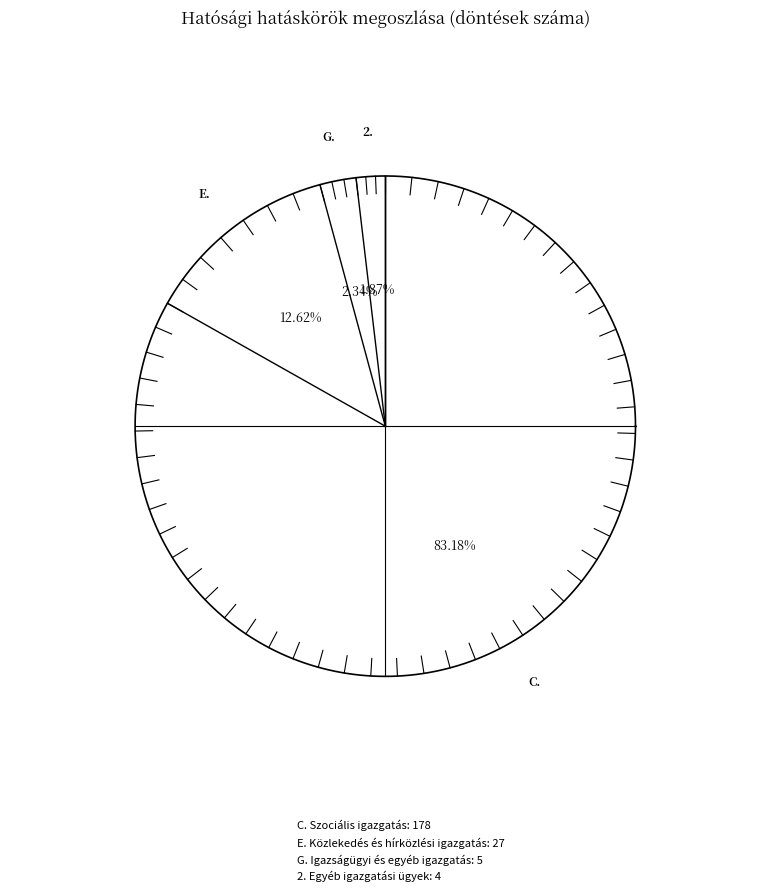

What percentage do G. Igazságügyi és egyéb igazgatás and E. Közlekedés és hírközlési igazgatás together represent?

15.0%